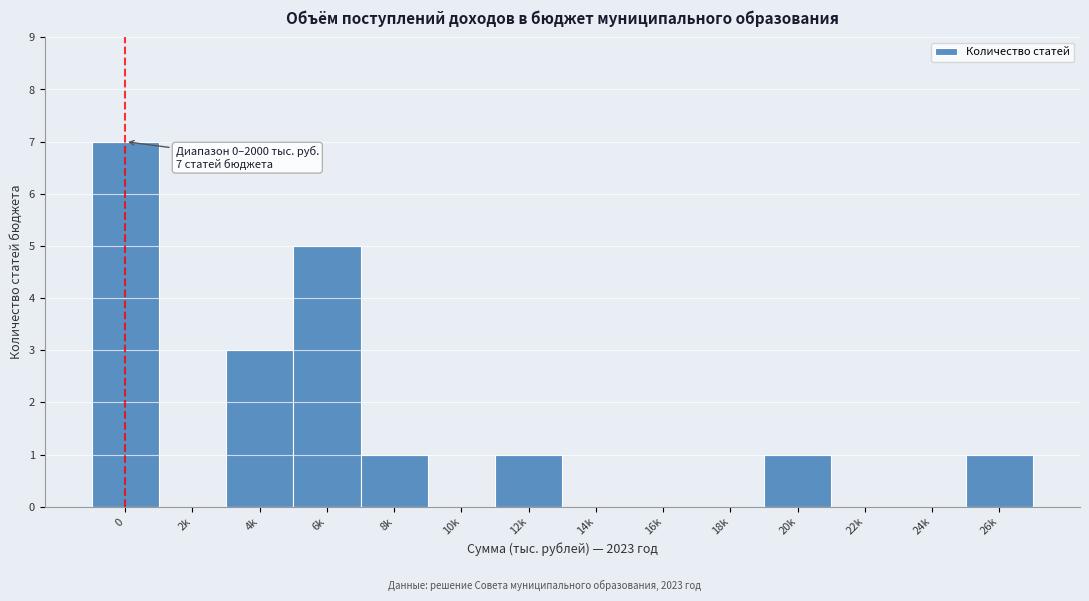

Reading left to right, list all the values displayed in this chart.

0=7	2k=0	4k=3	6k=5	8k=1	10k=0	12k=1	14k=0	16k=0	18k=0	20k=1	22k=0	24k=0	26k=1